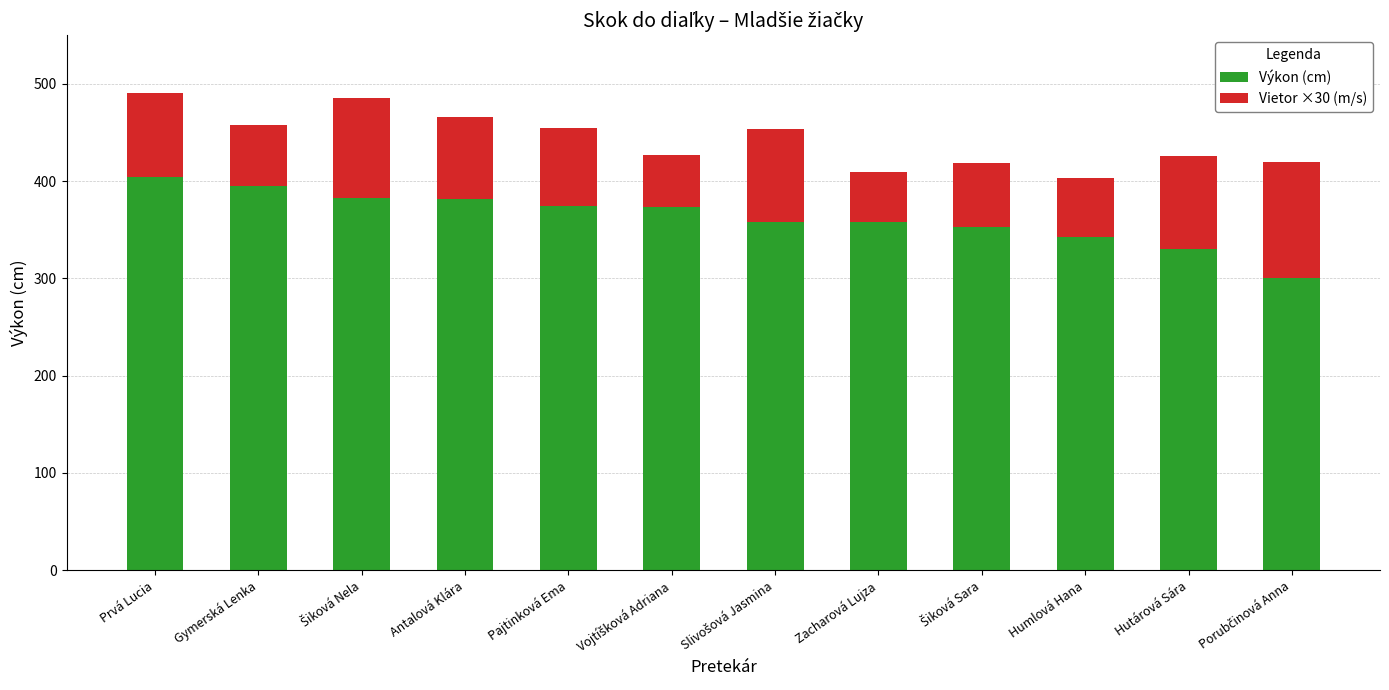

True or false: Výkon (cm) has a value of 543 at Prvá Lucia.

False